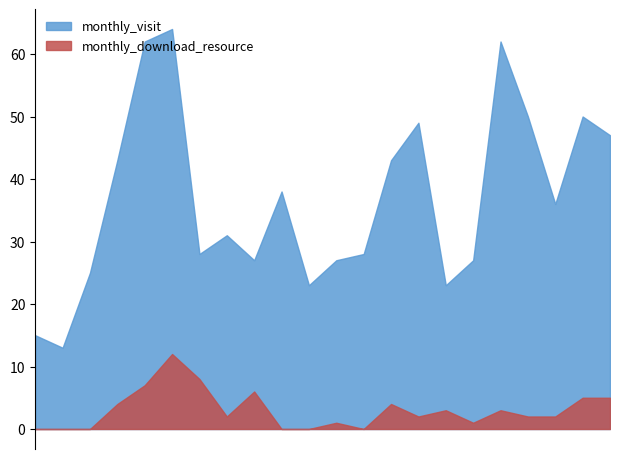

Which category has the lowest value in the monthly_visit series?

2022-08